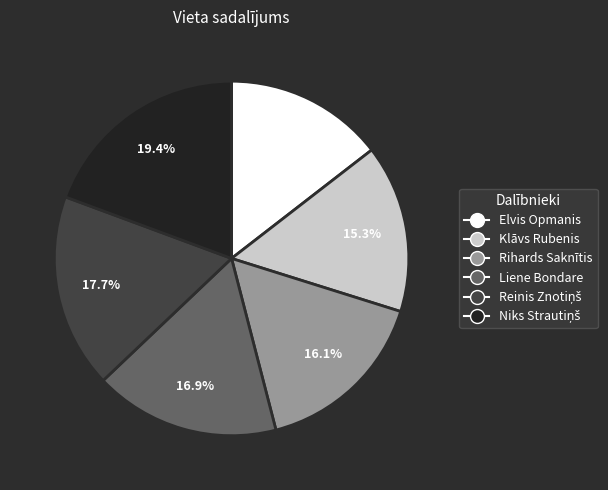

Between Rihards Saknītis and Klāvs Rubenis, which is larger?

Rihards Saknītis